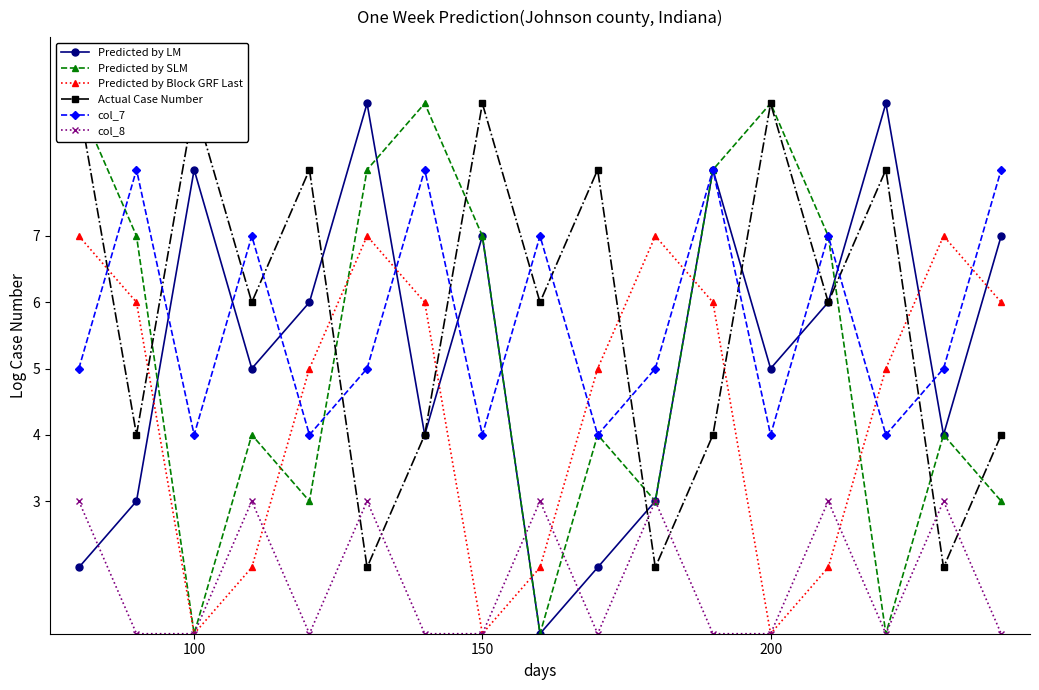

What is the highest value of the Predicted by LM series?

9